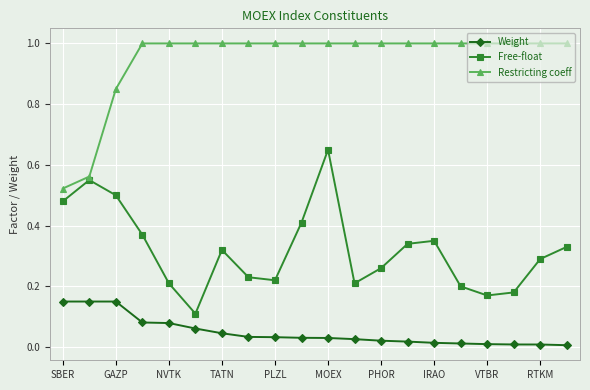

True or false: Weight and Free-float cross at least once.

False